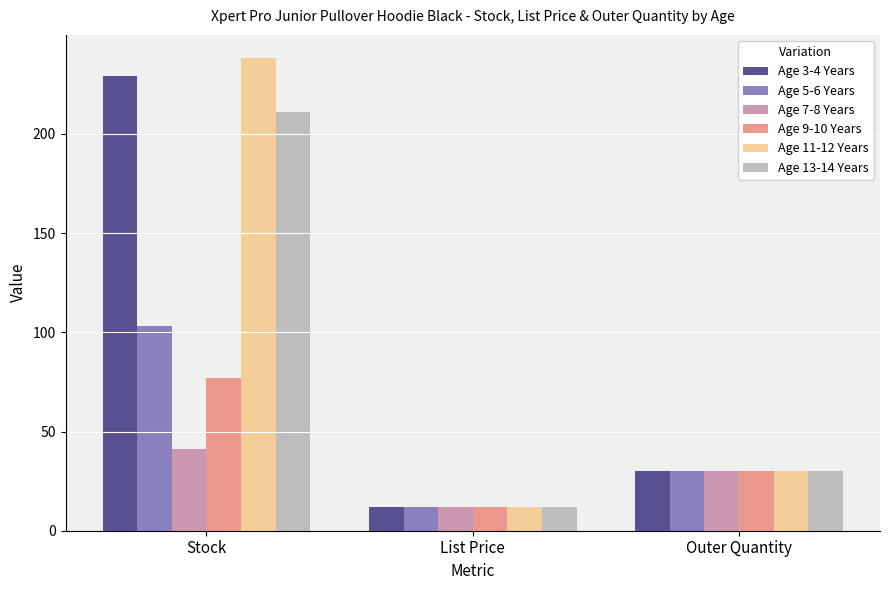

Which series has the largest range (max minus min)?

Age 11-12 Years